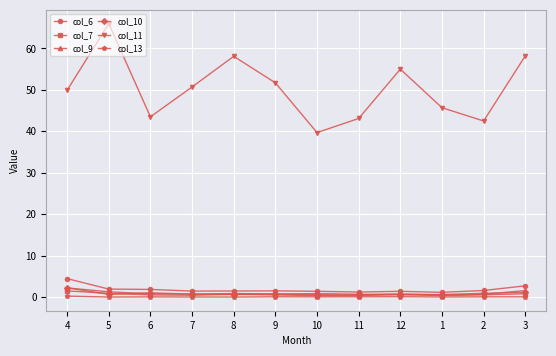

Which series has the widest spread of values?

col_11